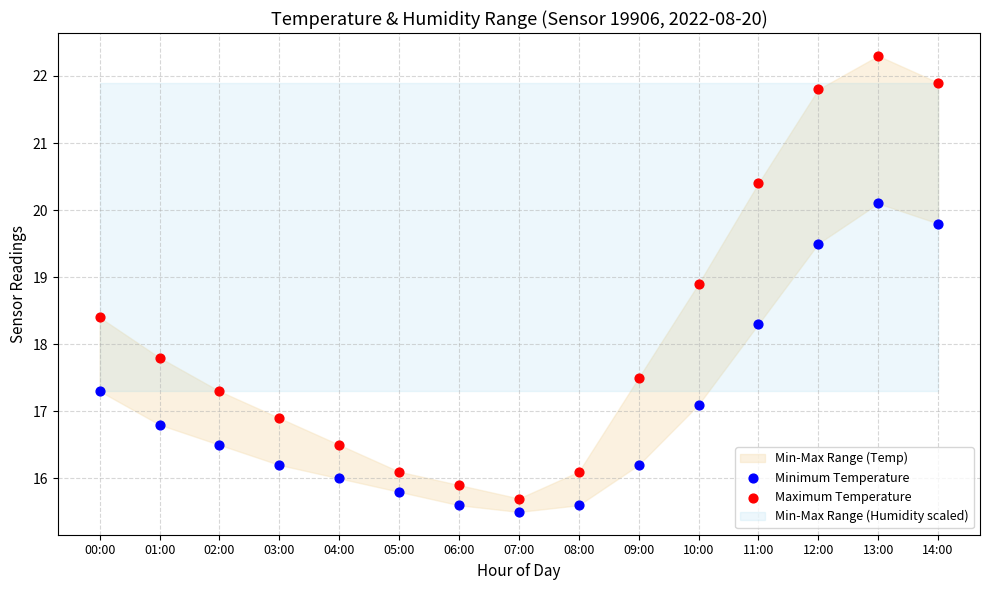

In the Maximum Temperature series, what Y value is closest to 19?

18.9